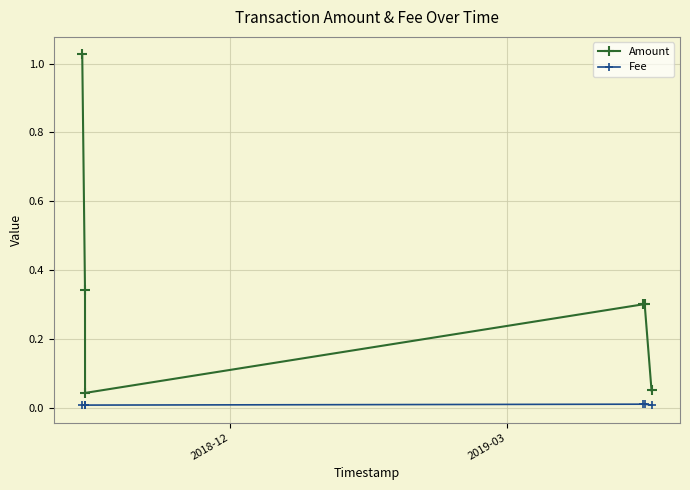

True or false: Amount has more than 2 interior local peaks.

False